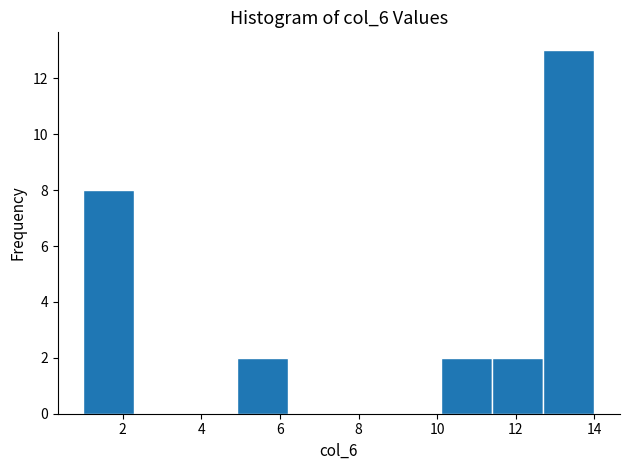

Which range on the x-axis has the tallest bar?

12.7 to 14.0